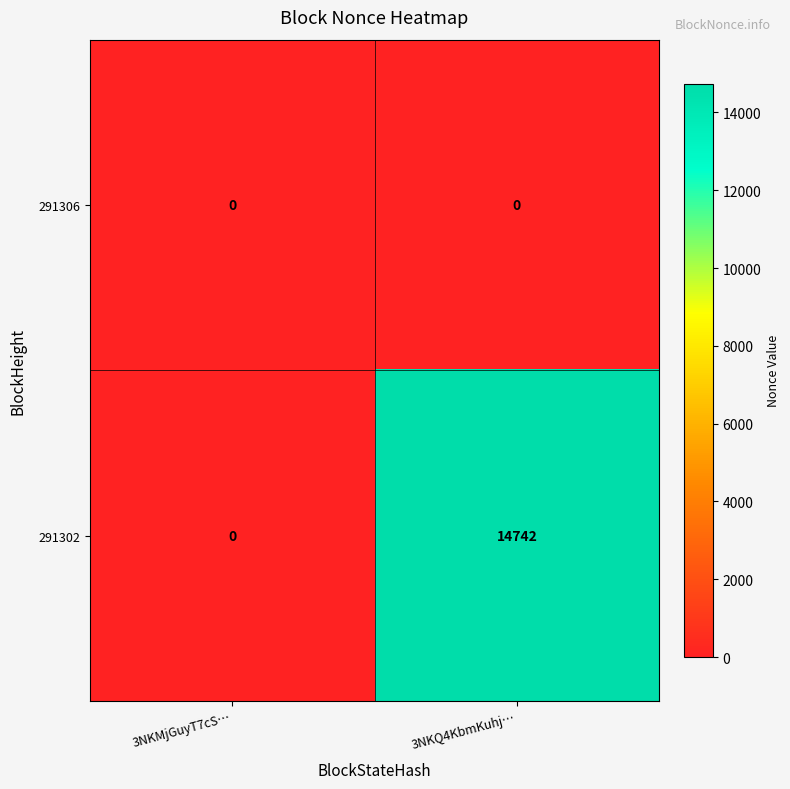

Rank the series by their maximum value, from lowest to highest.

291306, 291302